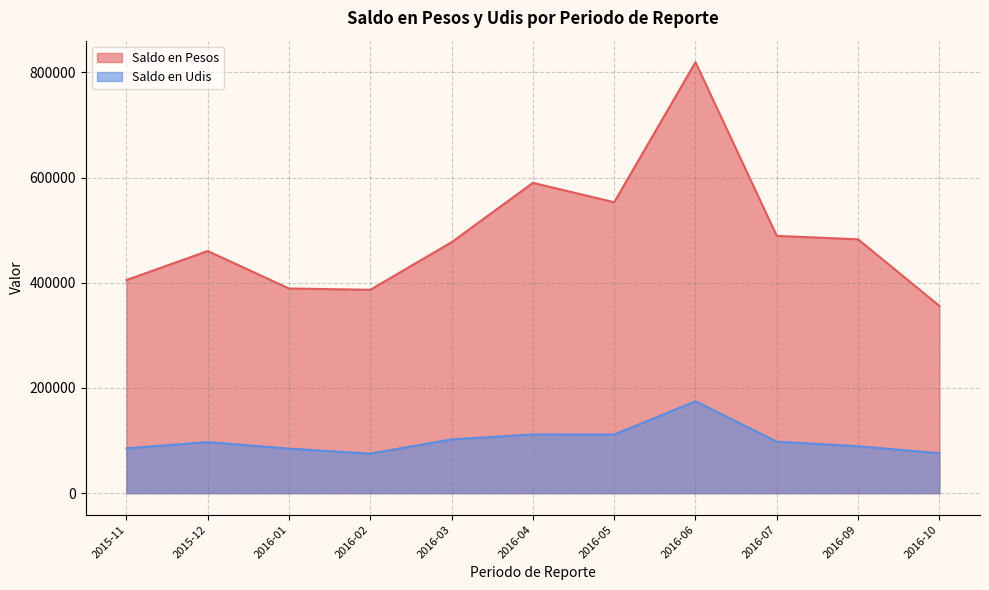

At which category is the sum across all series the highest?

2016-06